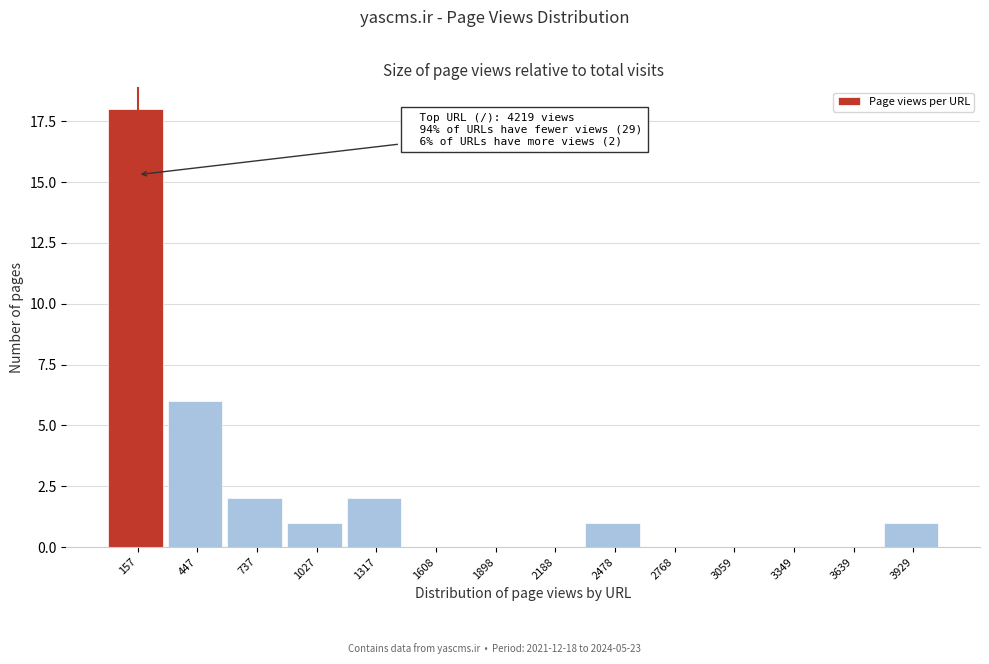

Reading left to right, transcribe all the data shown in this chart.

157=18	447=6	737=2	1027=1	1317=2	1608=0	1898=0	2188=0	2478=1	2768=0	3059=0	3349=0	3639=0	3929=1